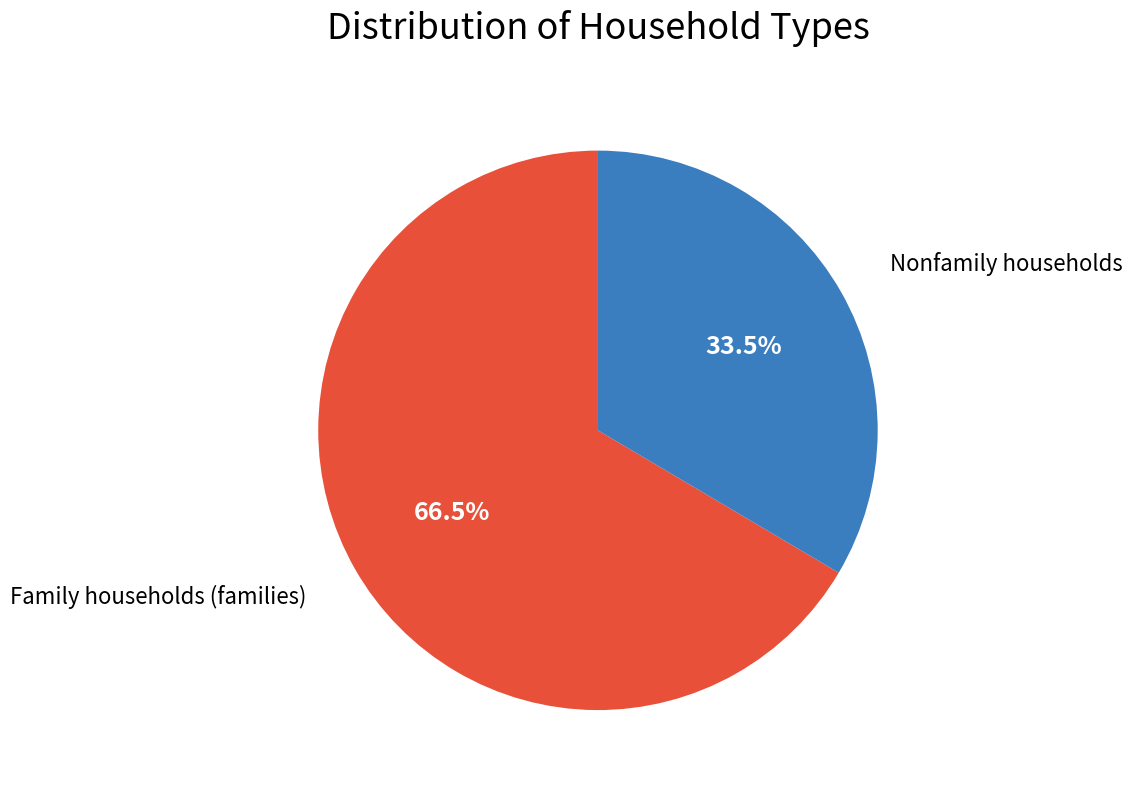

Is there any slice that represents more than half of the pie?

Yes